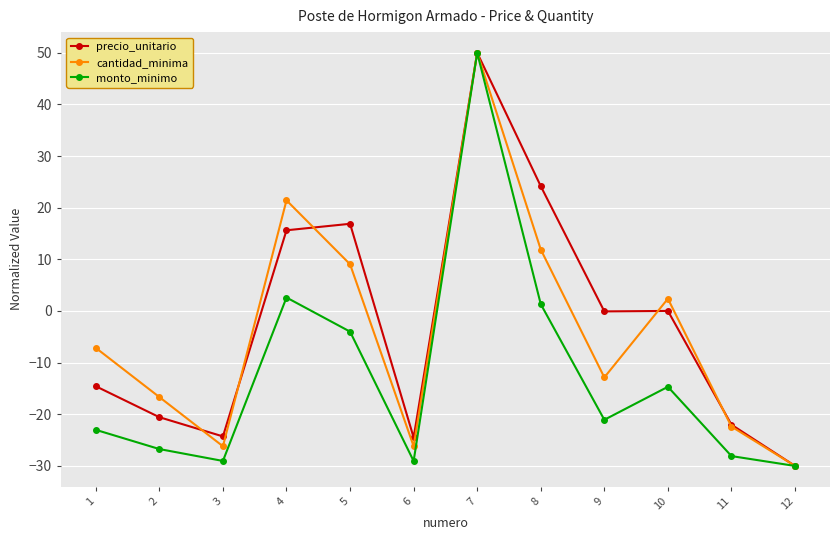

Which category has the lowest value across all series?

12